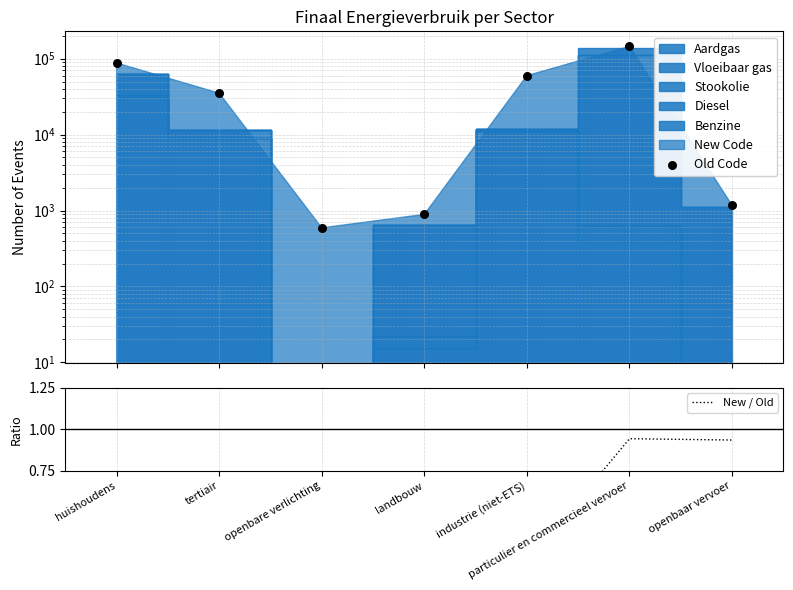

Which series has the largest total across all categories?

Old Code